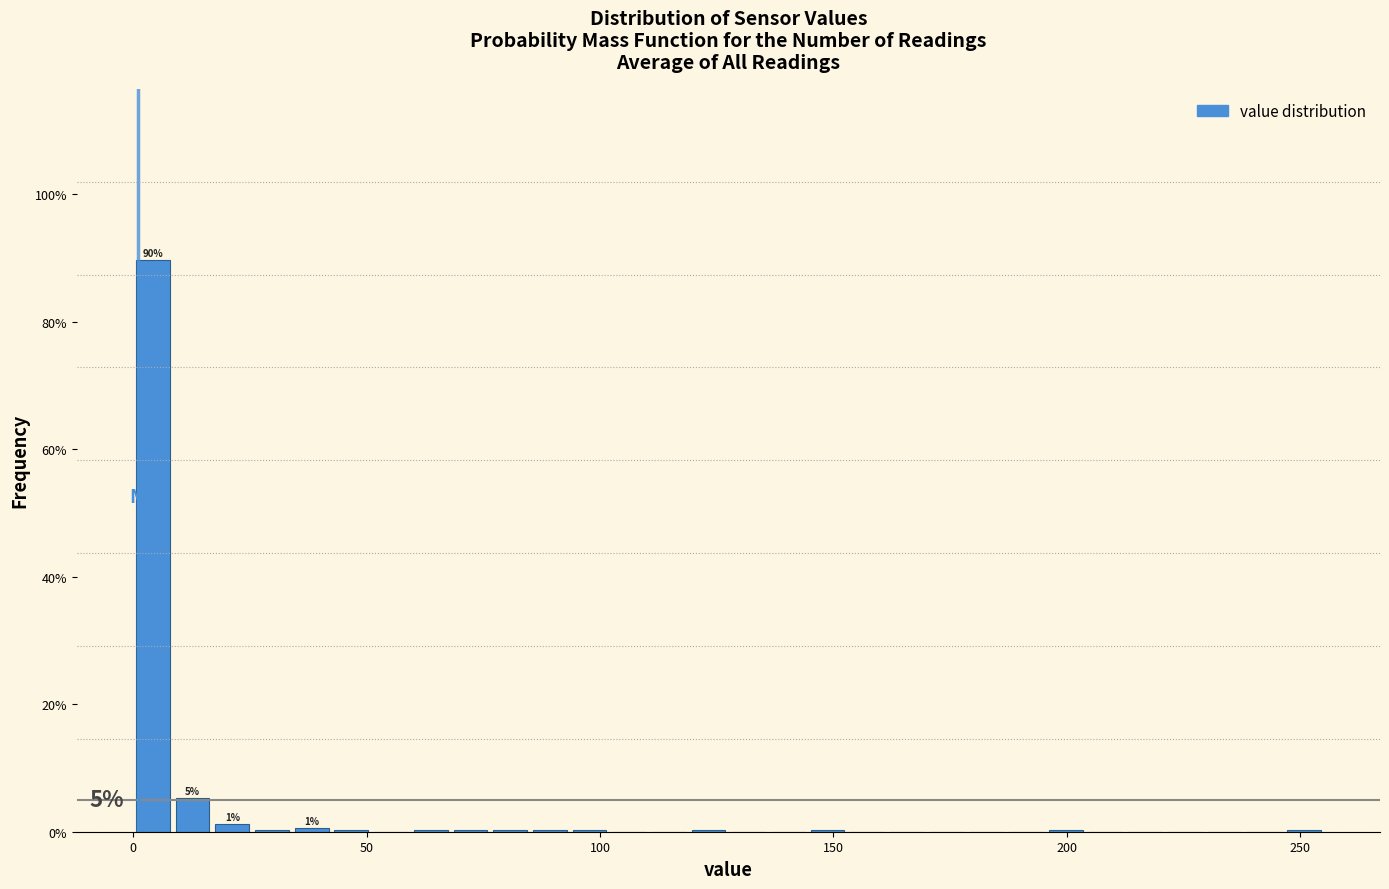

Read against the x-axis, roughly where is the centre of the tallest bar?

5